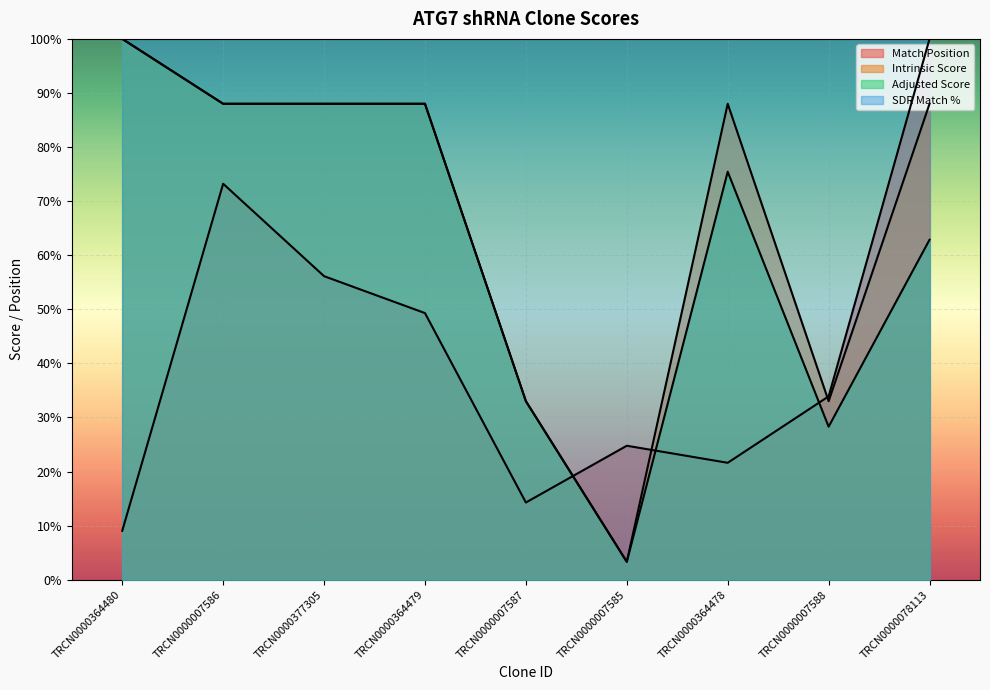

Which series ends up on top after the final intersection of Adjusted Score and Match Position?

Match Position